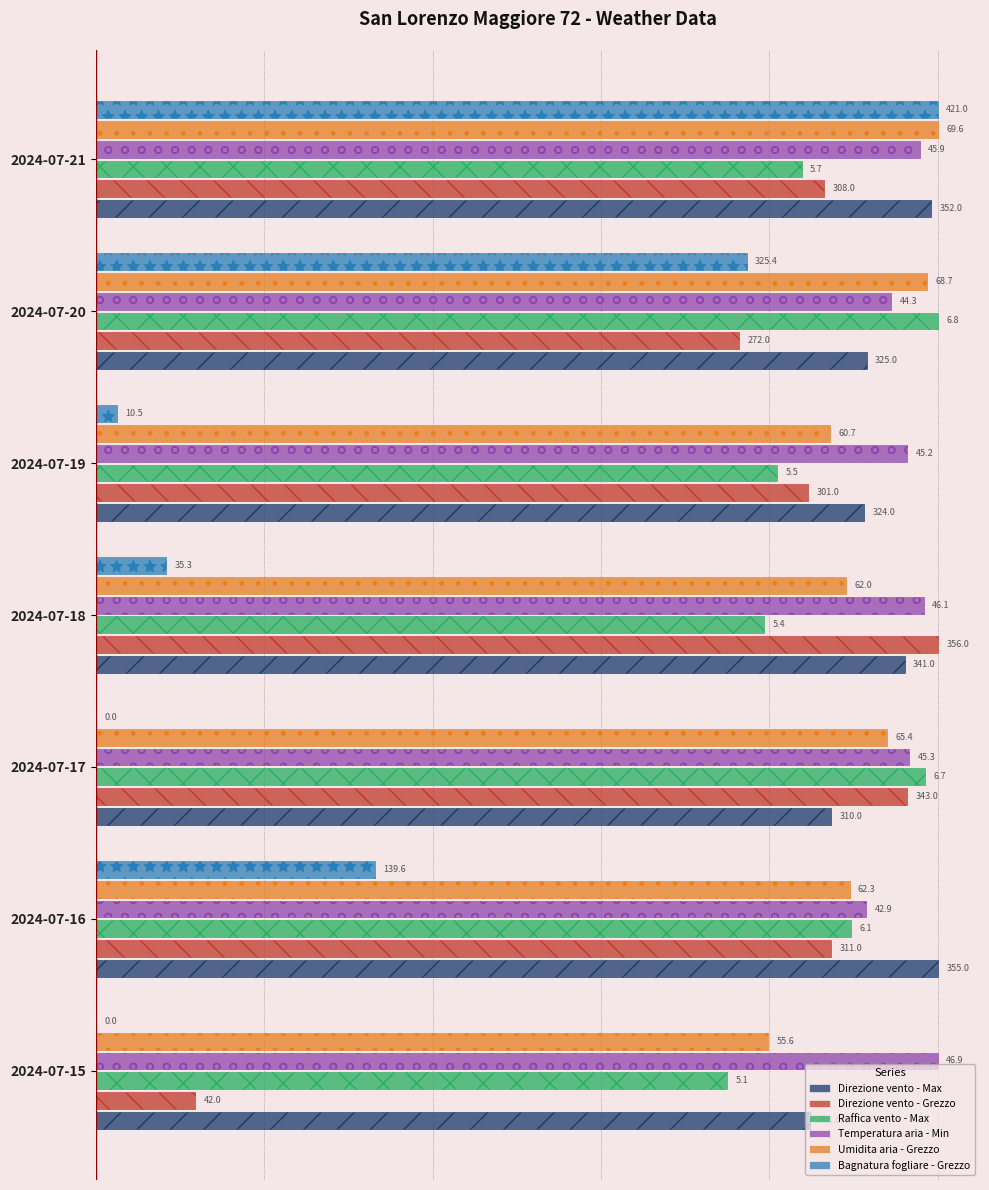

Does the chart contain stacked bars?

No